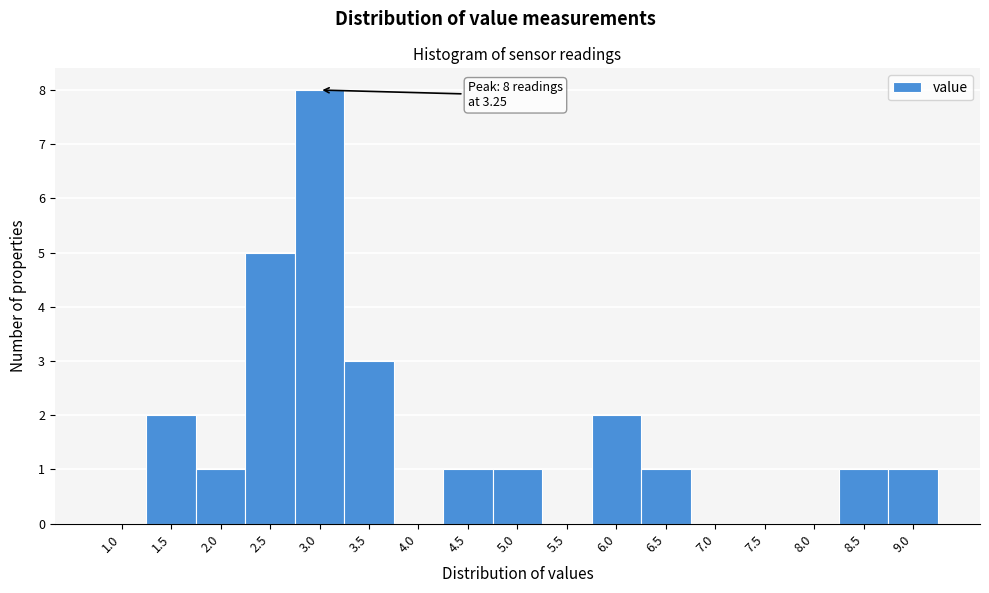

Reading left to right, transcribe all the data shown in this chart.

1.0=0	1.5=2	2.0=1	2.5=5	3.0=8	3.5=3	4.0=0	4.5=1	5.0=1	5.5=0	6.0=2	6.5=1	7.0=0	7.5=0	8.0=0	8.5=1	9.0=1